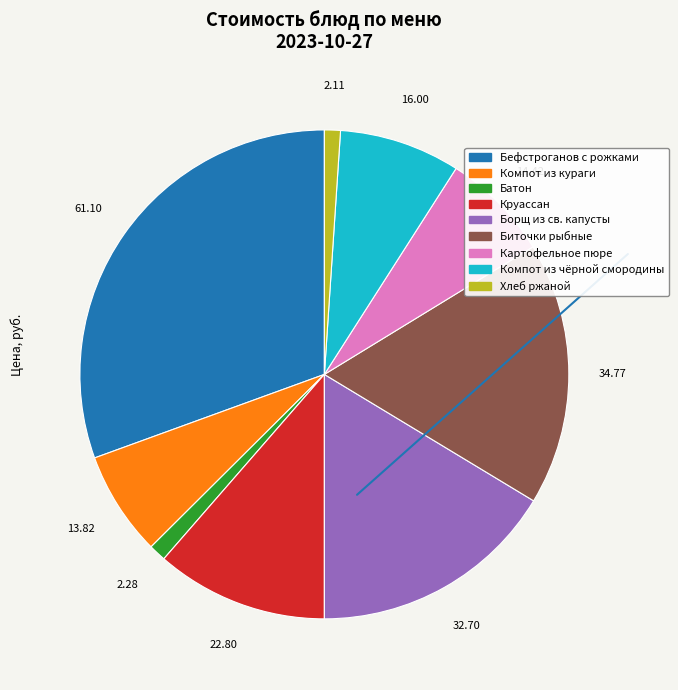

What is the largest slice in the pie chart?

Бефстроганов с рожками